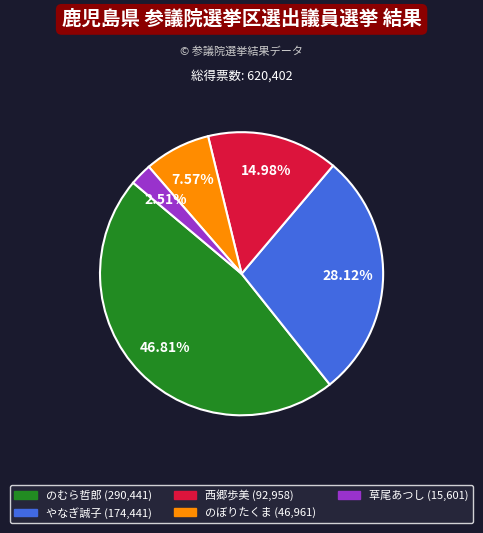

How many slices are in this pie chart?

5